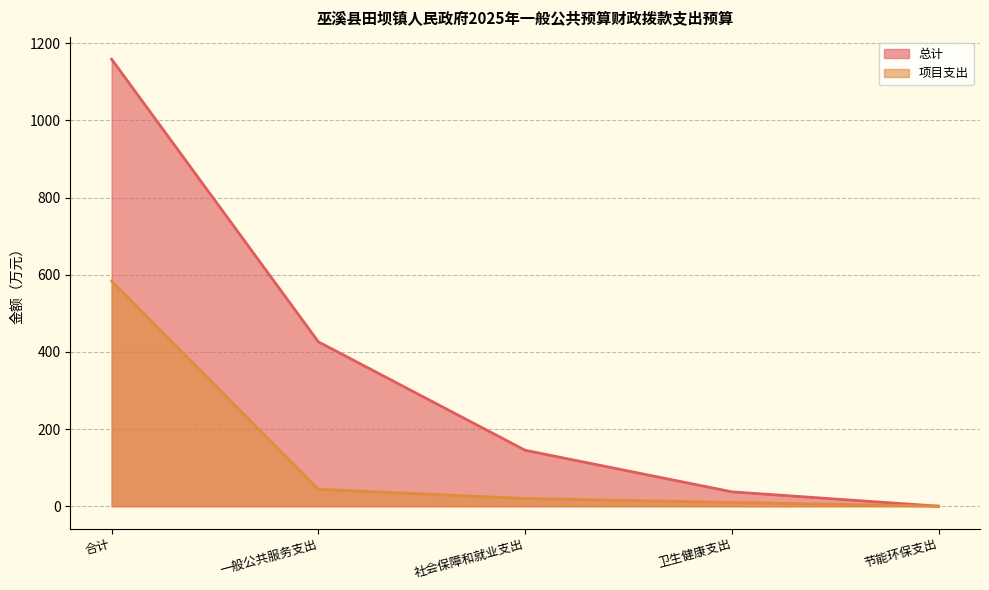

True or false: 总计 and 项目支出 intersect in this chart.

False